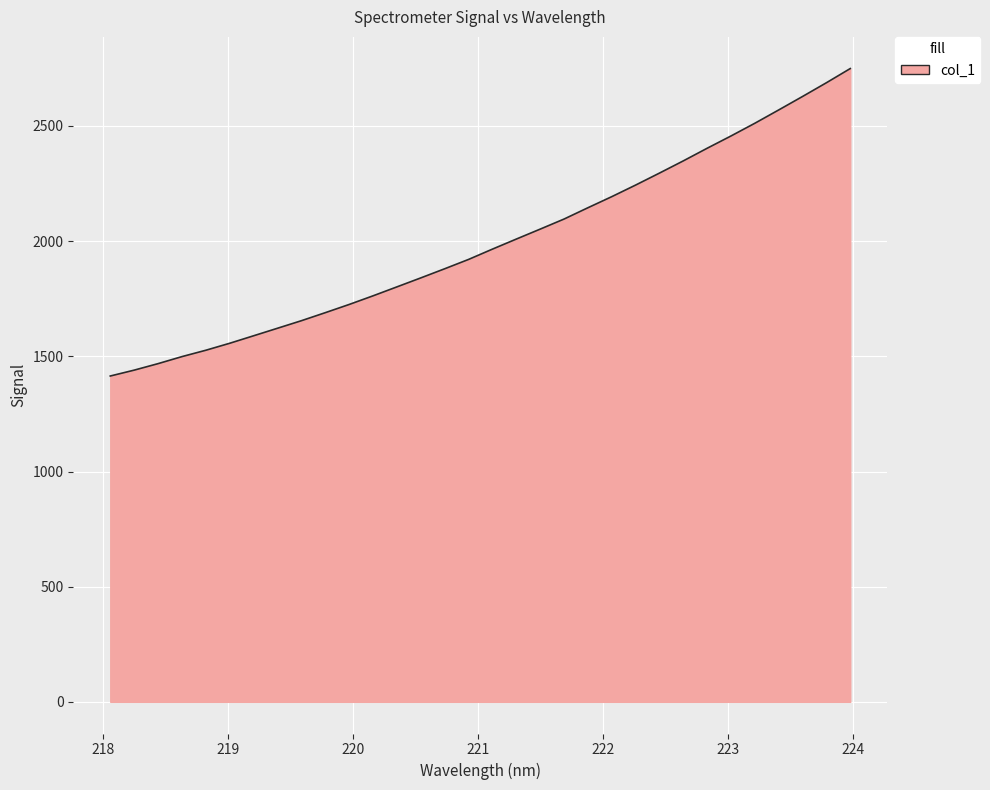

What is the maximum value shown in the chart?

2749.4